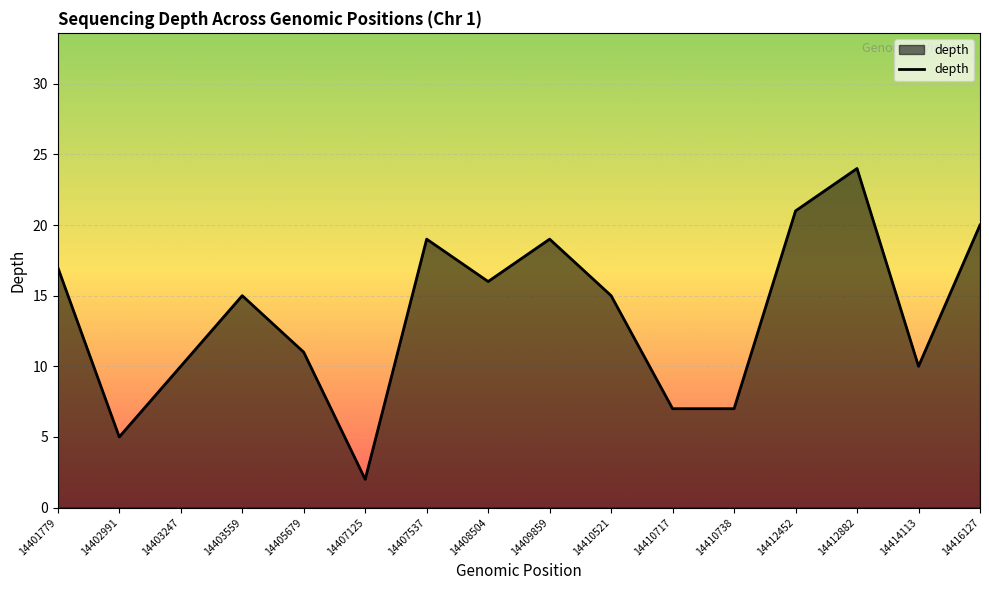

What is the ratio of the value at 14410738 to the value at 14402991?

1.4